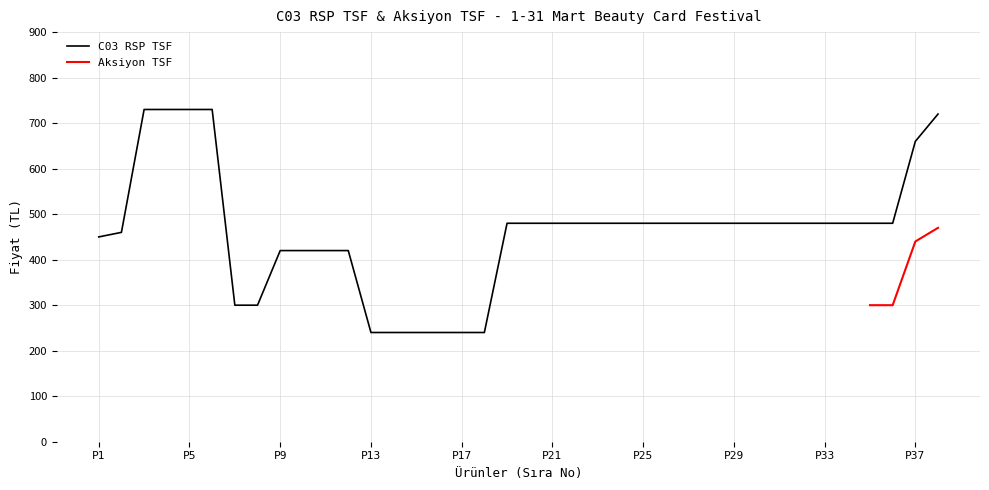

What is the maximum value for C03 RSP TSF?

730.0